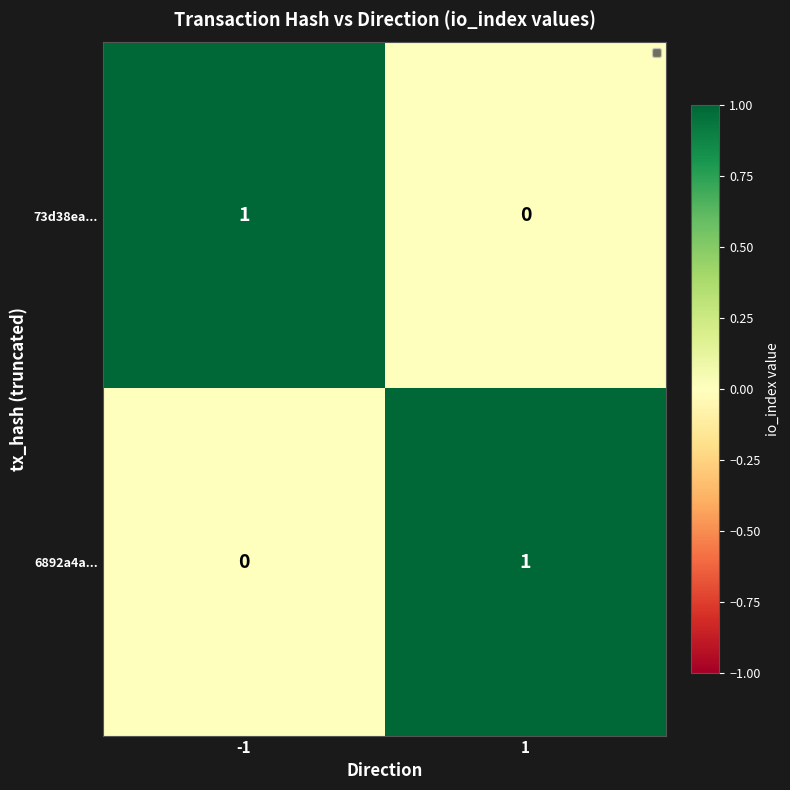

True or false: 73d38ea... has a value of -1 at 1.

False